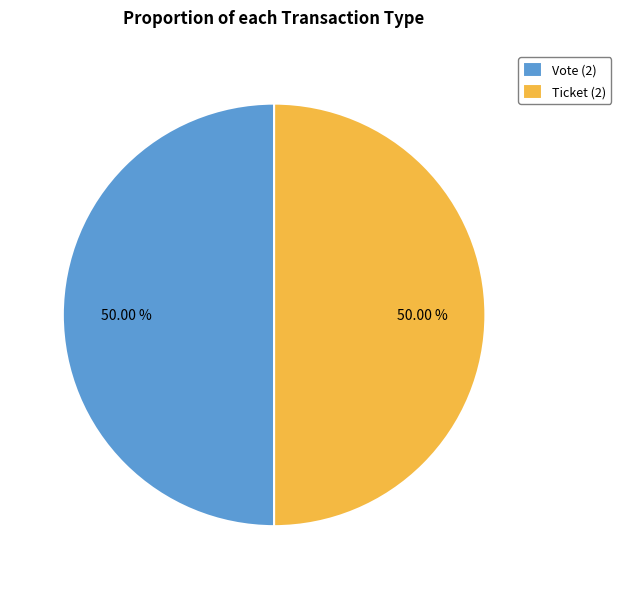

Approximately how many times larger is the value at Vote (2) compared to Ticket (2)?

1.0